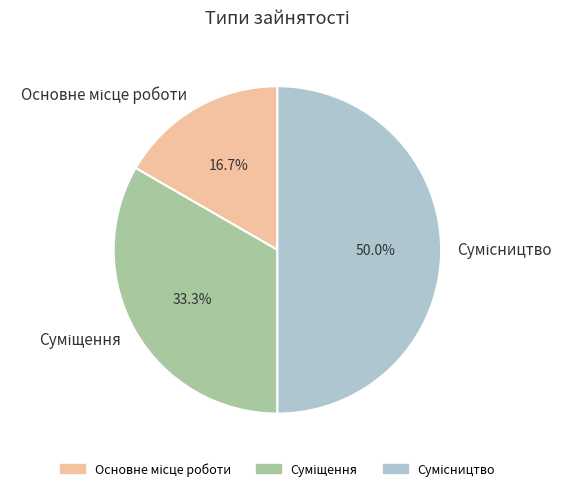

How many slices are in this pie chart?

3